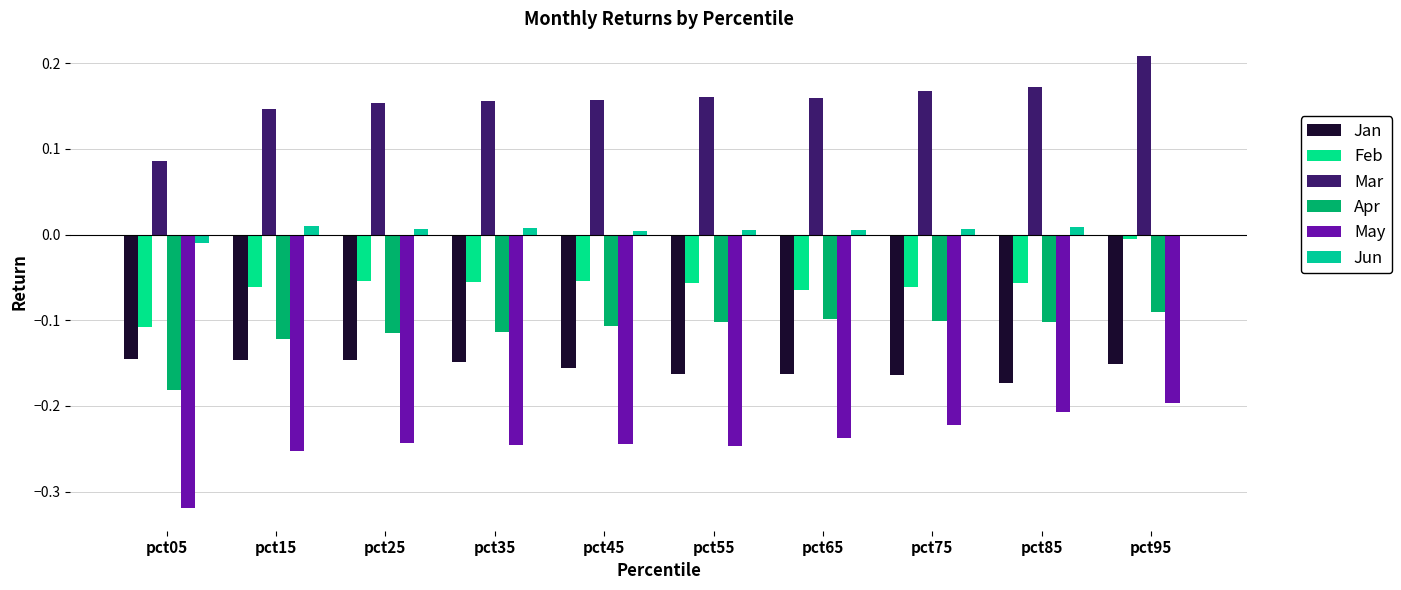

Is it true that Mar equals 0.1 at pct95?

False